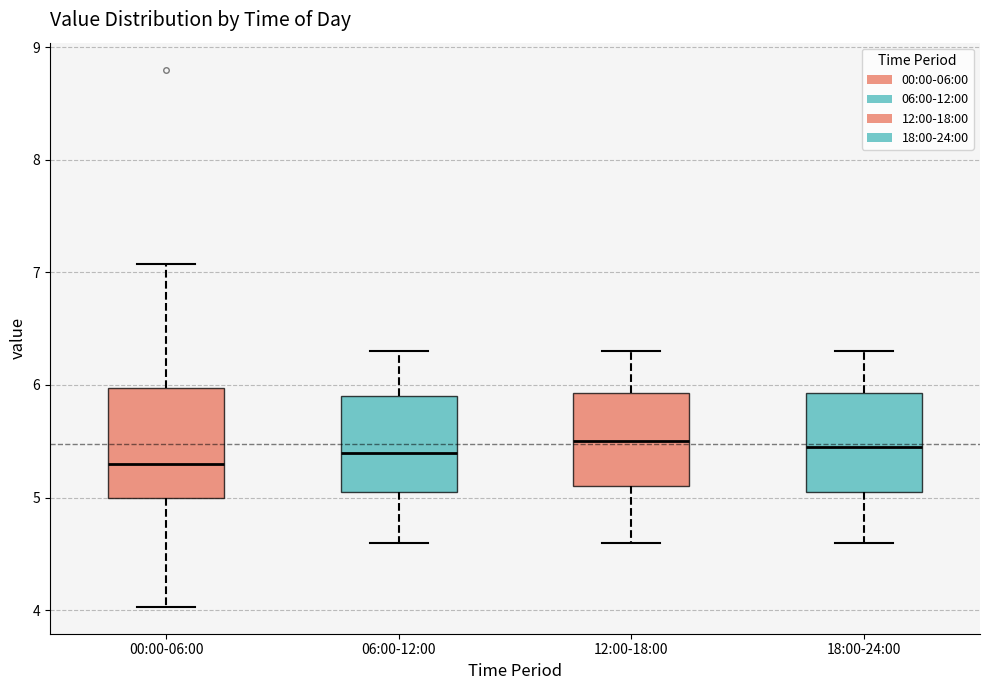

Which box's median line is the lowest?

00:00-06:00